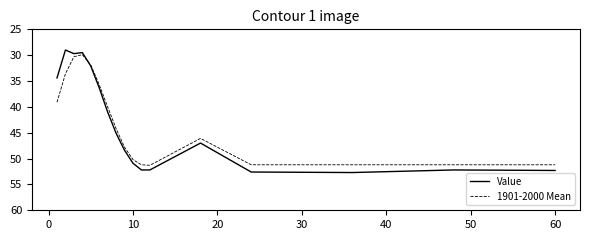

Rank the series by their maximum value, from highest to lowest.

Value, 1901-2000 Mean